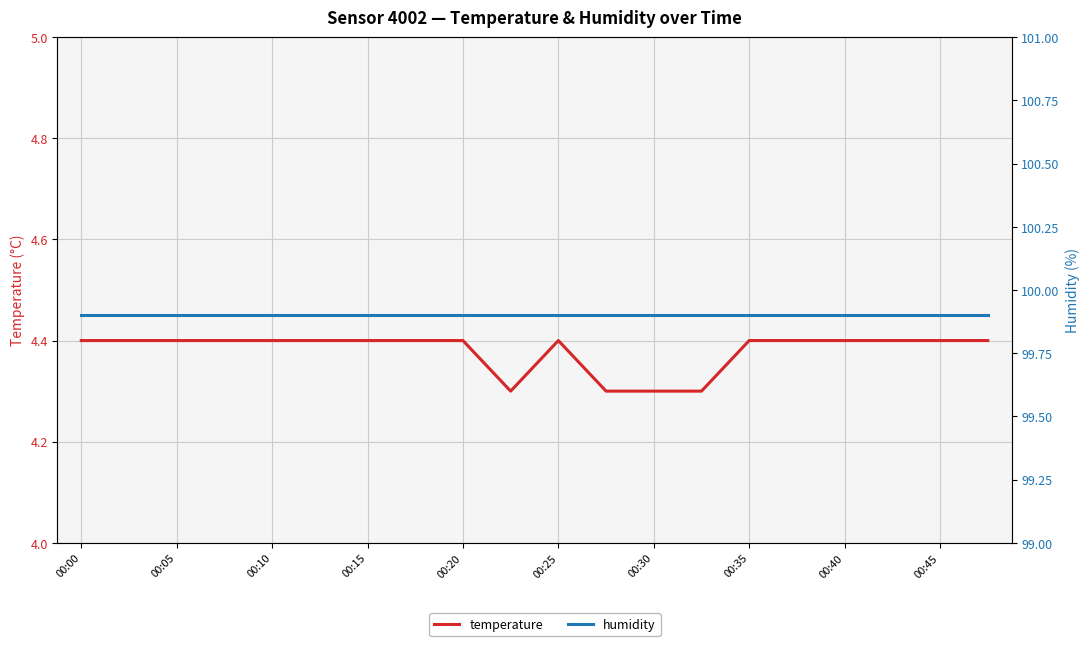

At how many categories does at least one series exceed 85?

20